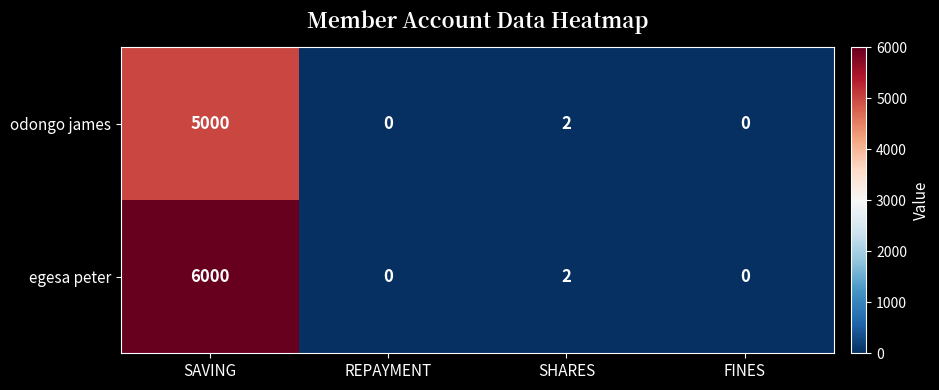

Count the number of categories in the chart.

4